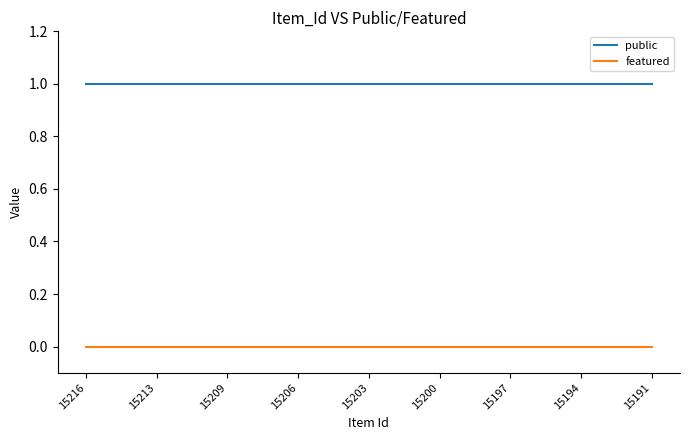

List the series in order of their overall mean, highest first.

public, featured